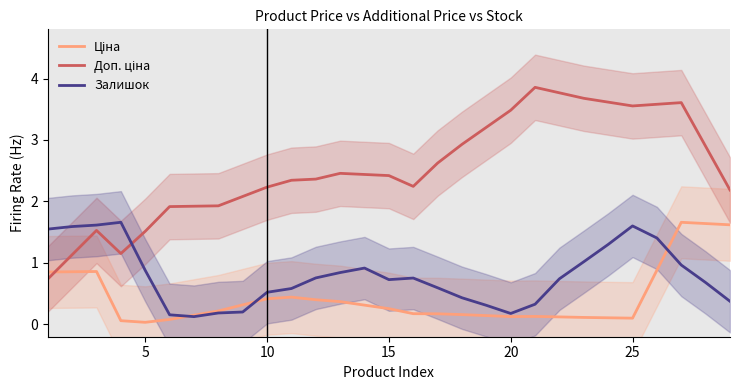

The Залишок series shows 1.0 at 15. True or false?

False